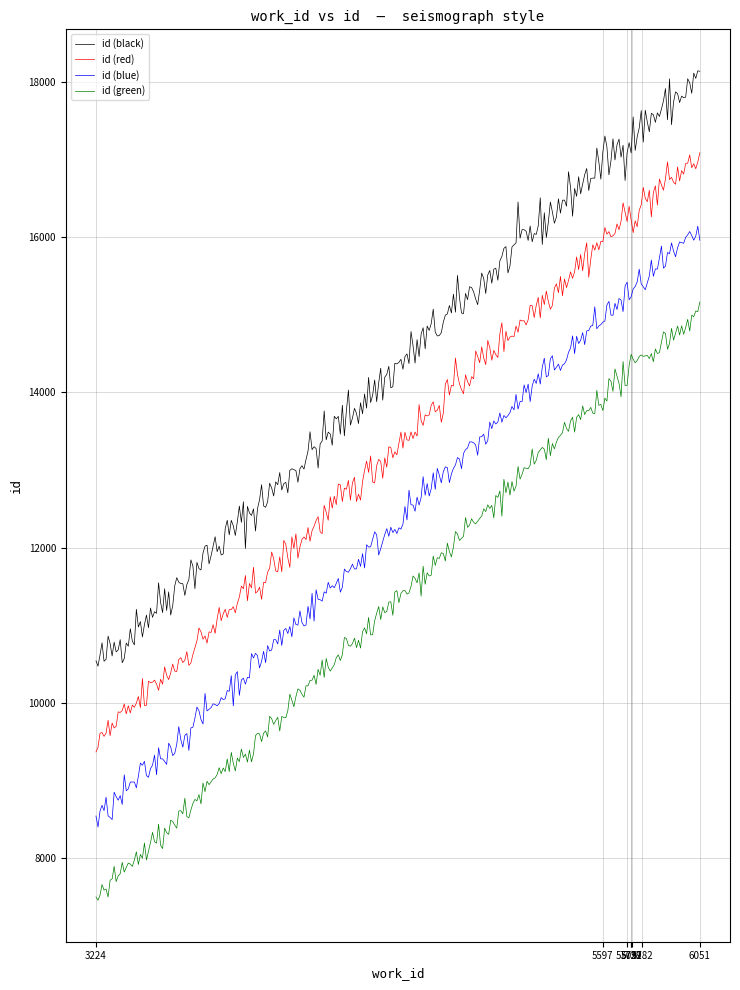

What is the difference between the maximum and minimum values in the id (blue) series?

7737.5